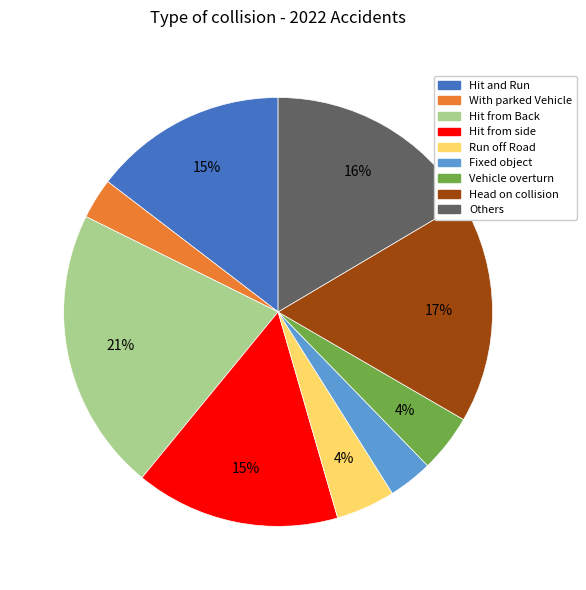

How many slices are in this pie chart?

9